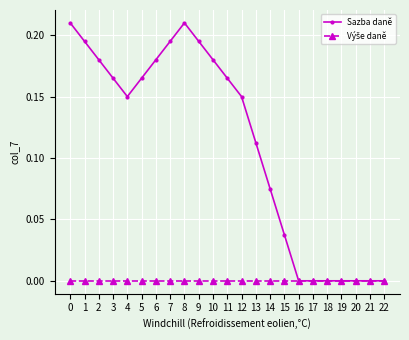

Which series changed the most between 8 and 18?

Sazba daně